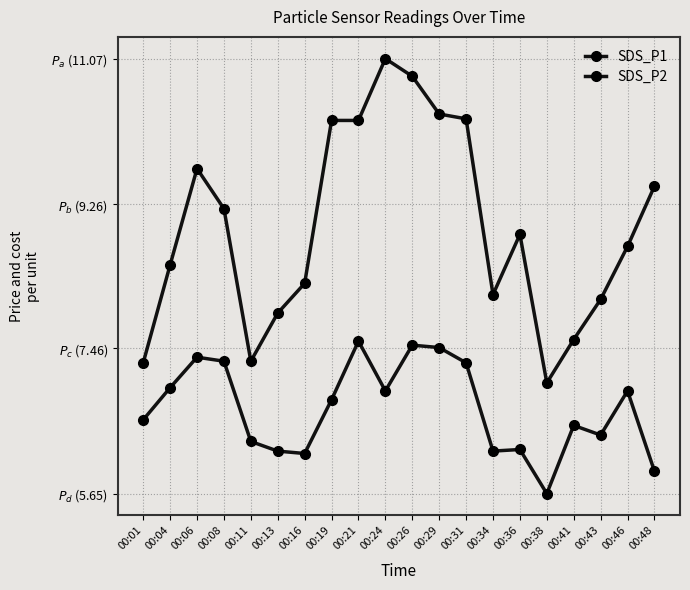

Rank the series at 00:46 from lowest to highest value.

SDS_P2, SDS_P1